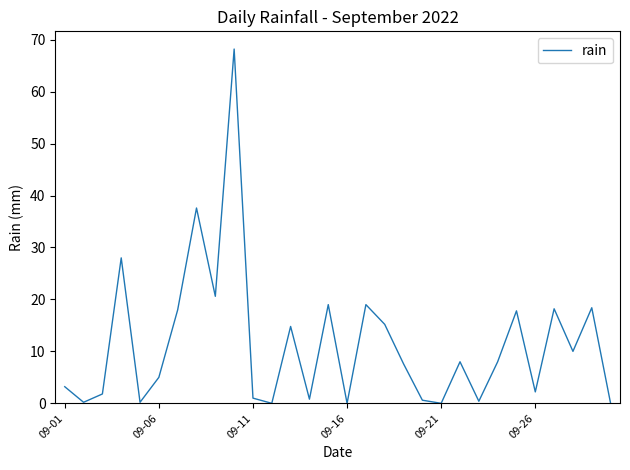

What is the greatest value displayed?

68.2